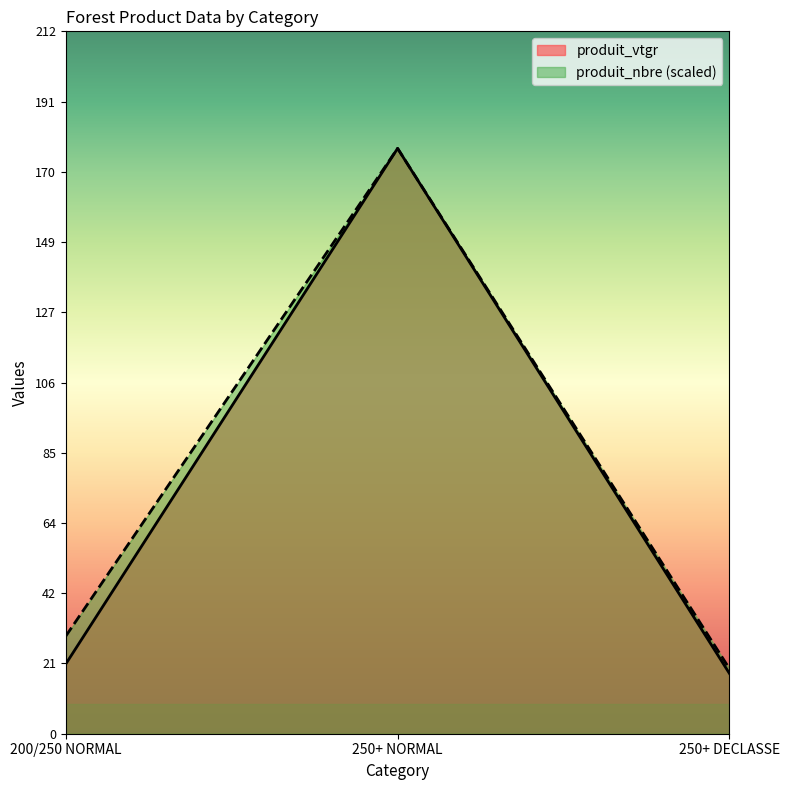

List the series in order of their peak value, highest first.

produit_nbre, produit_vtgr